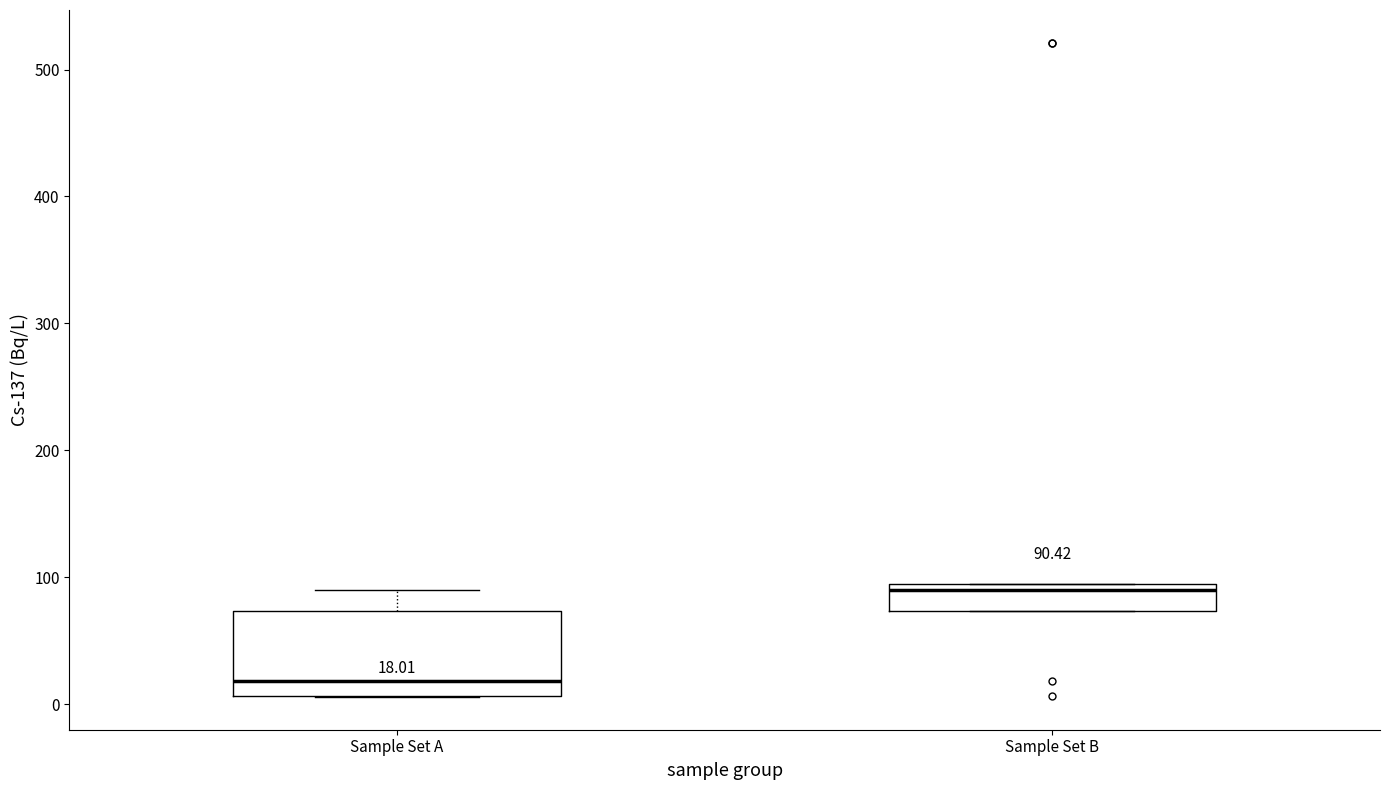

Which box is the tallest, from its lower edge to its upper edge?

Sample Set A